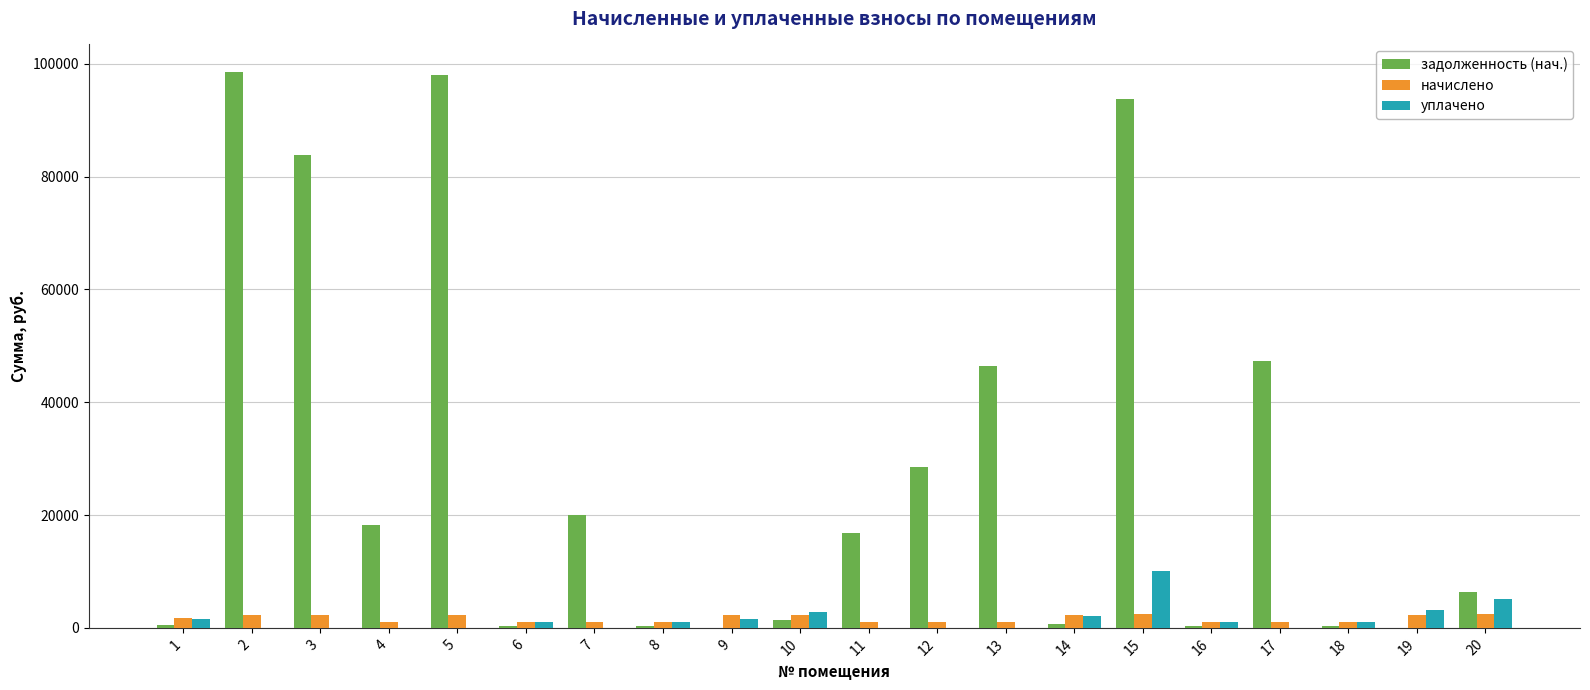

Between 10 and 11, which series saw the biggest shift?

задолженность (нач.)